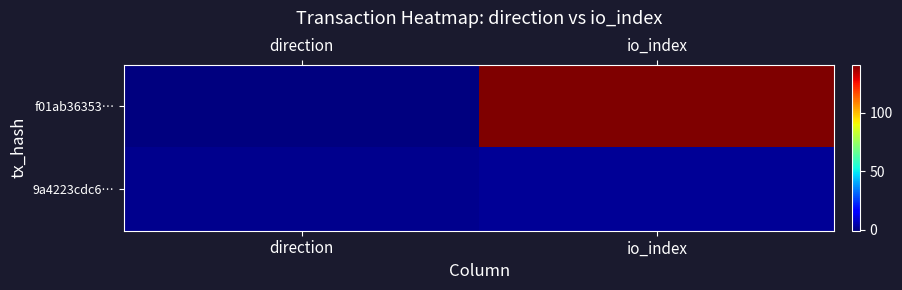

List the series in order of their peak value, lowest first.

9a4223cdc6…, f01ab36353…